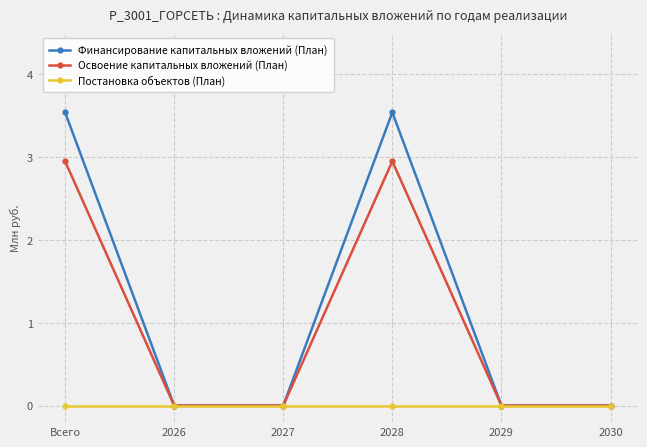

Which series has the largest total across all categories?

Финансирование капитальных вложений (План)